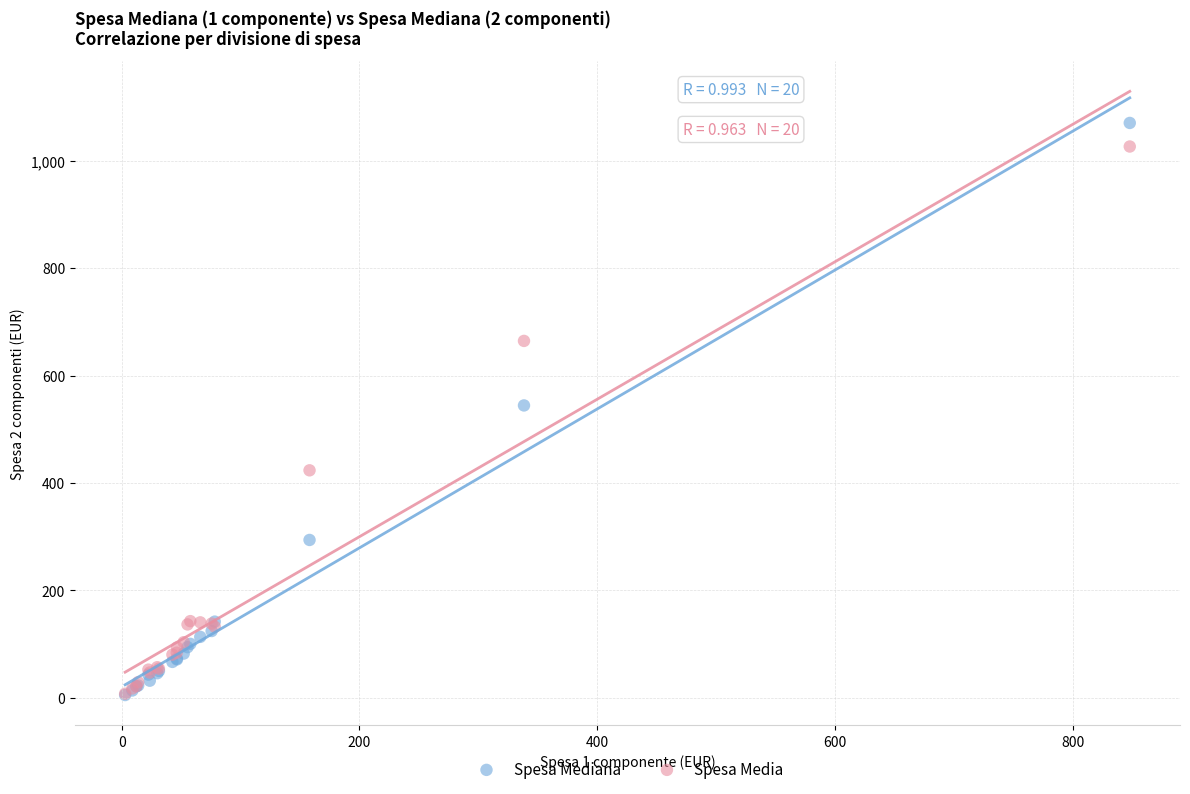

Which series reaches the maximum Y coordinate?

Spesa Mediana